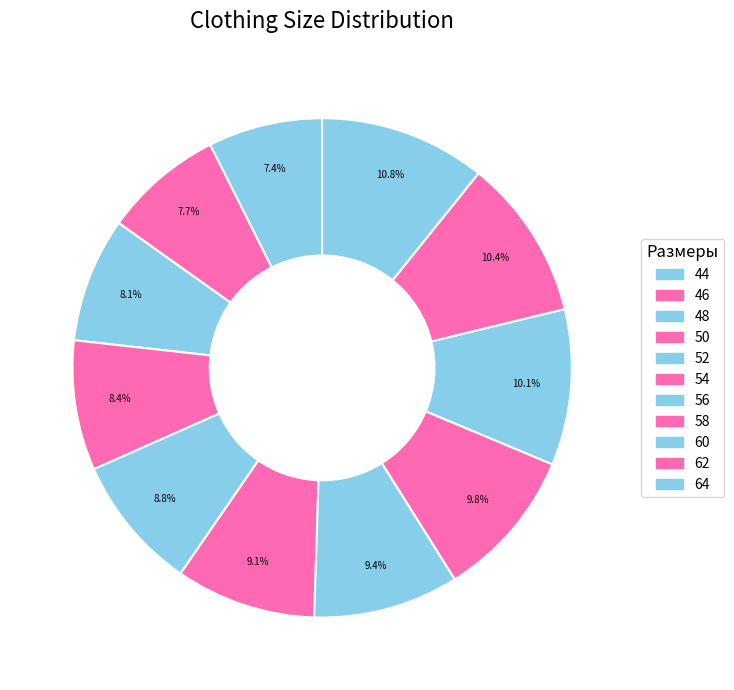

How many slices are in this pie chart?

11